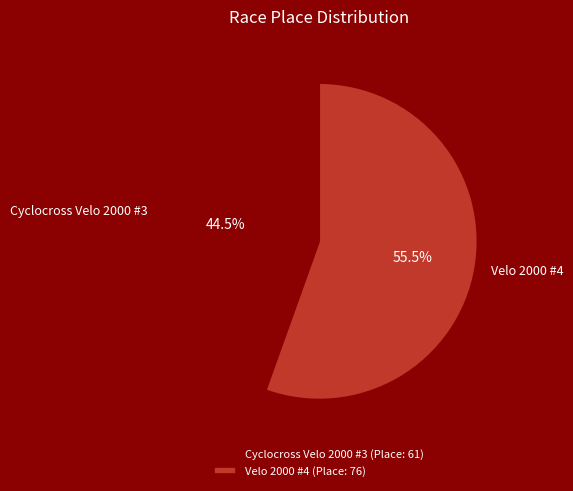

Approximately how many times larger is the value at Velo 2000 #4 compared to Cyclocross Velo 2000 #3?

1.2